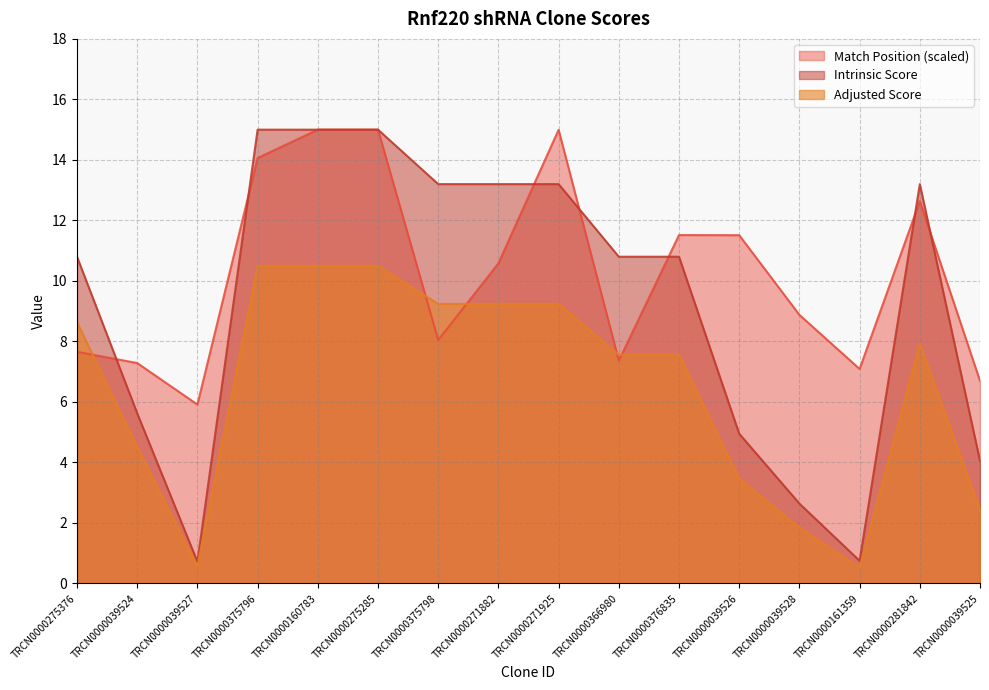

How many interior local peaks does the Match Position series have?

3